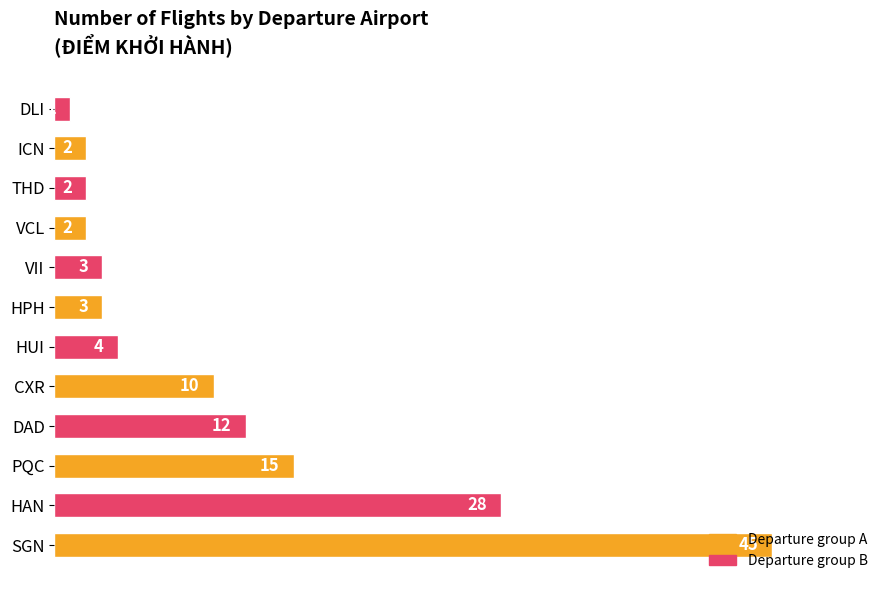

Is it true that the value at CXR is 10?

True